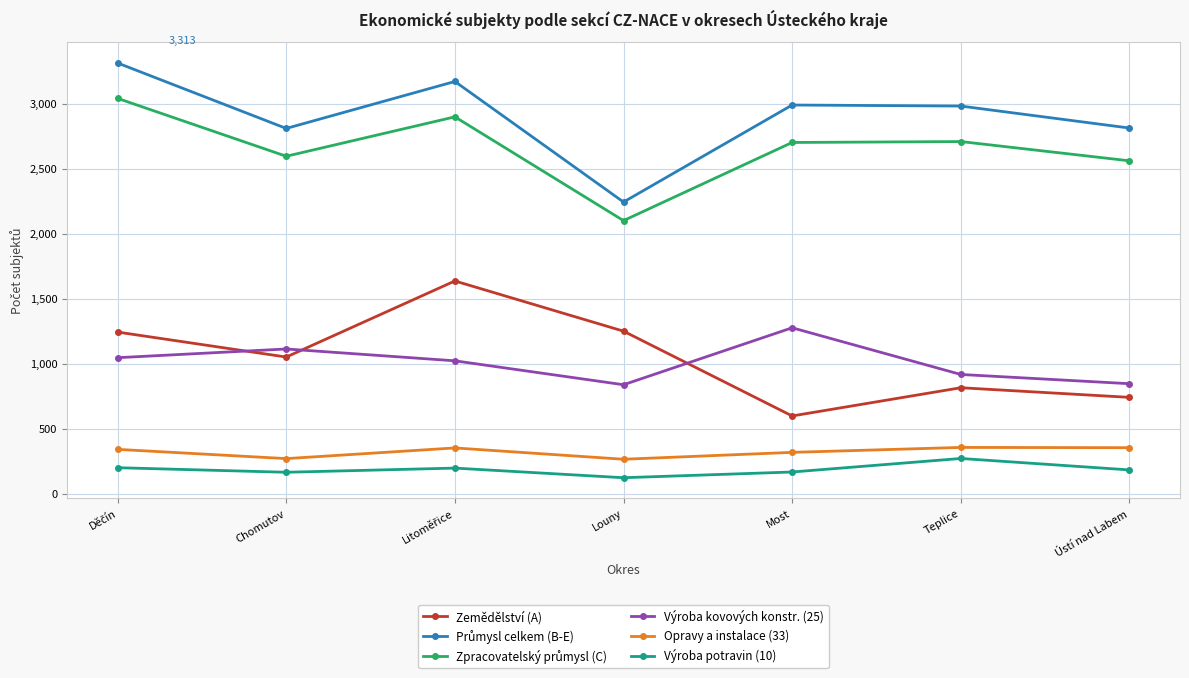

Does the chart display data point markers on the line(s)?

Yes